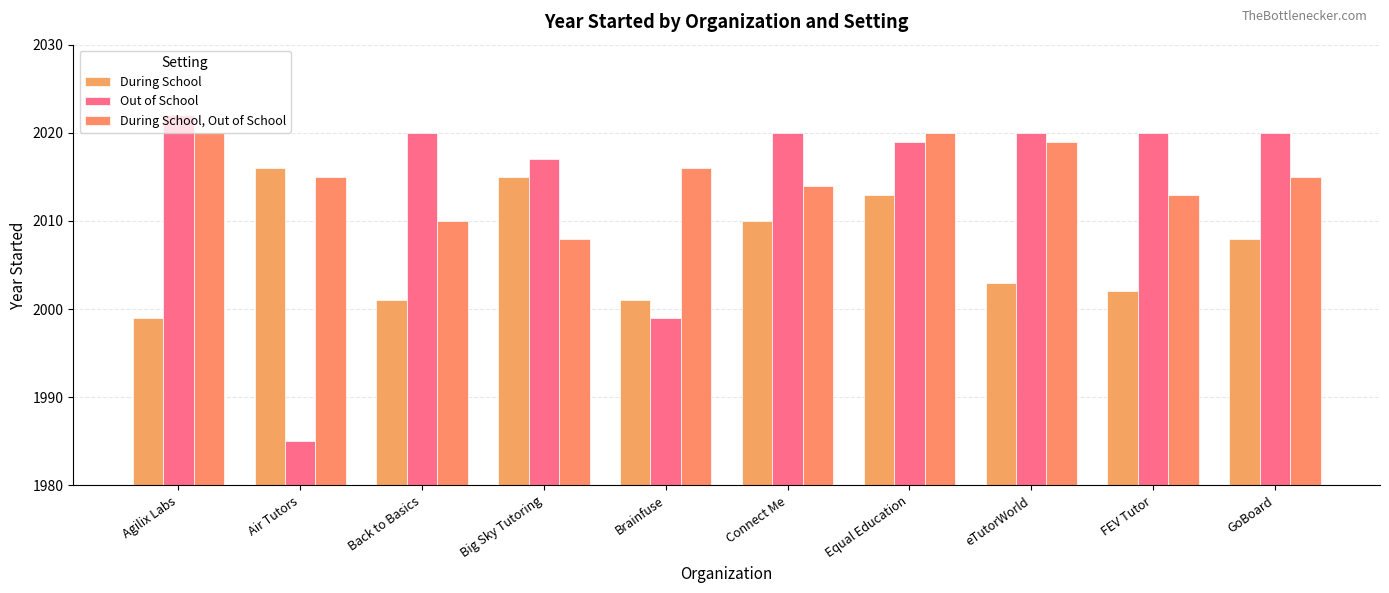

What position from the left is Brainfuse?

5